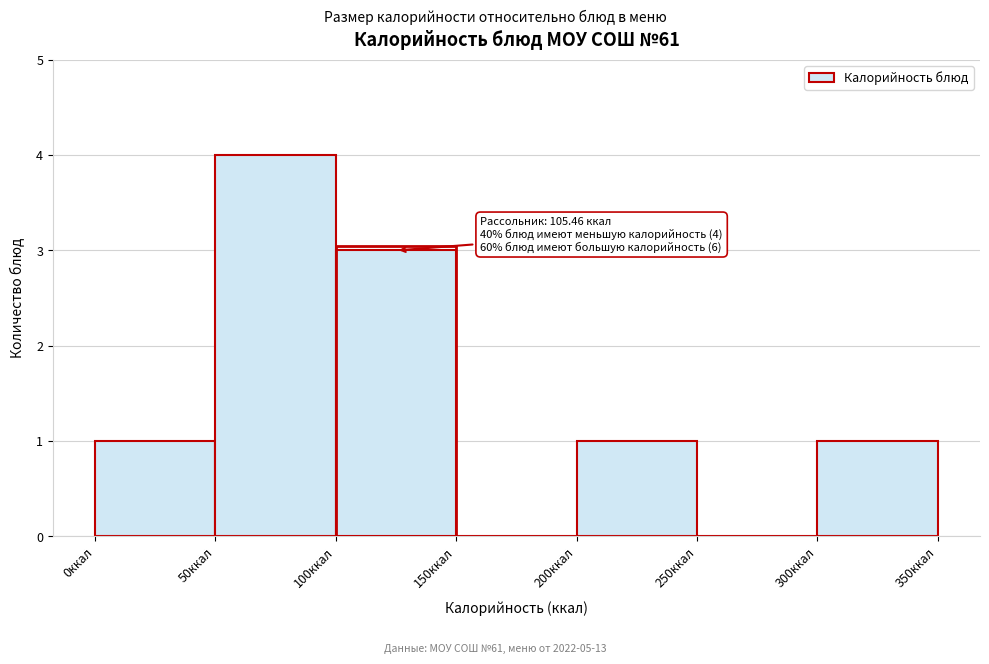

Over which range of the x-axis is the bar tallest?

50 to 100